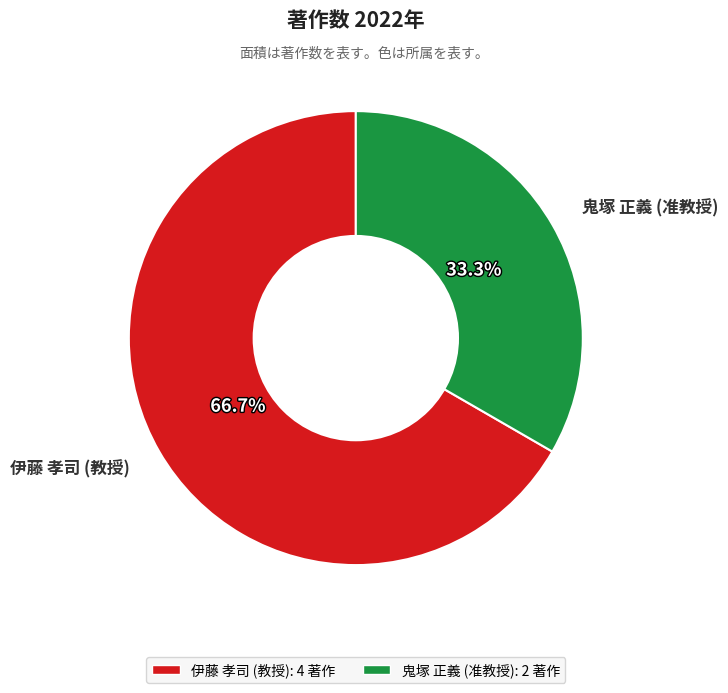

What percentage is NOT represented by 鬼塚 正義 (准教授)?

66.7%